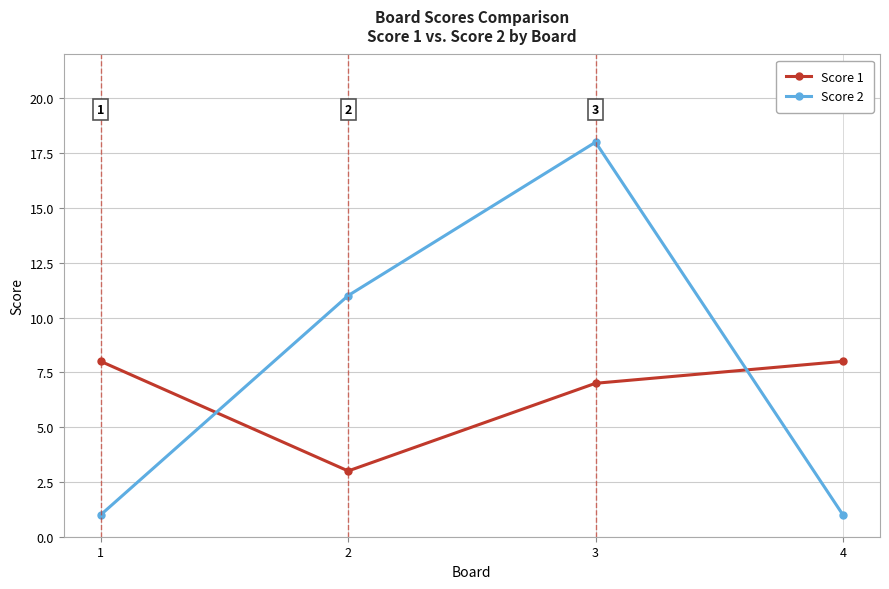

At which category is the sum across all series the highest?

3